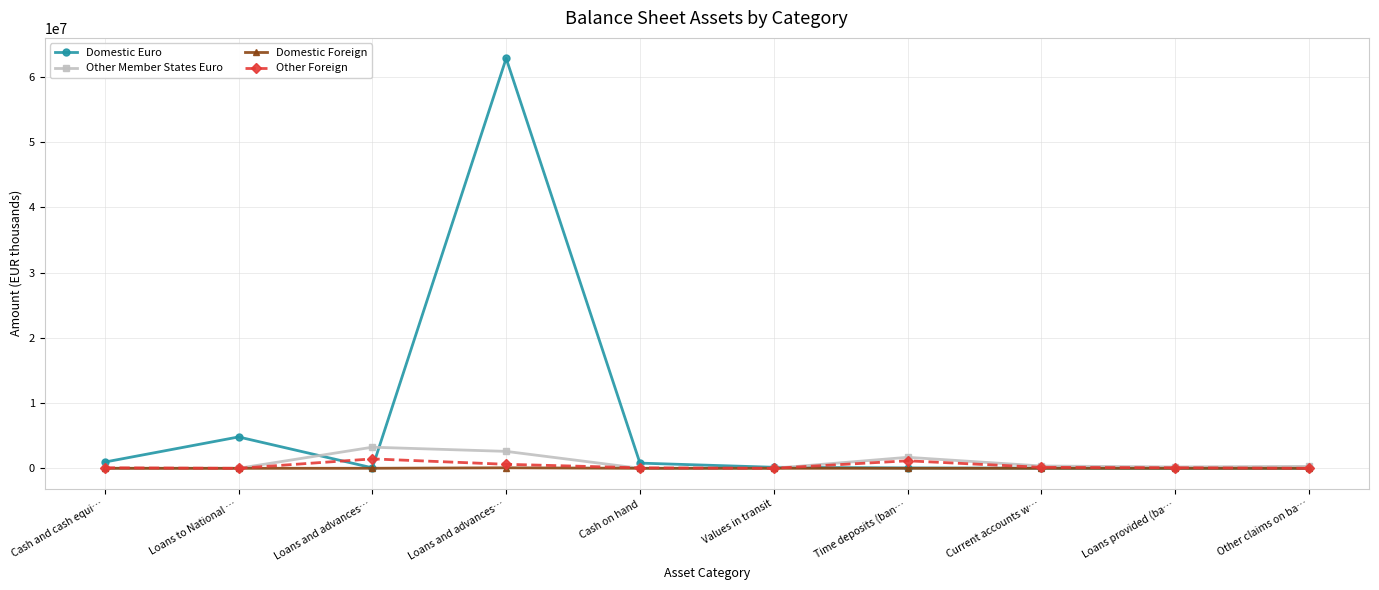

True or false: Domestic Euro and Domestic Foreign cross at least once.

False